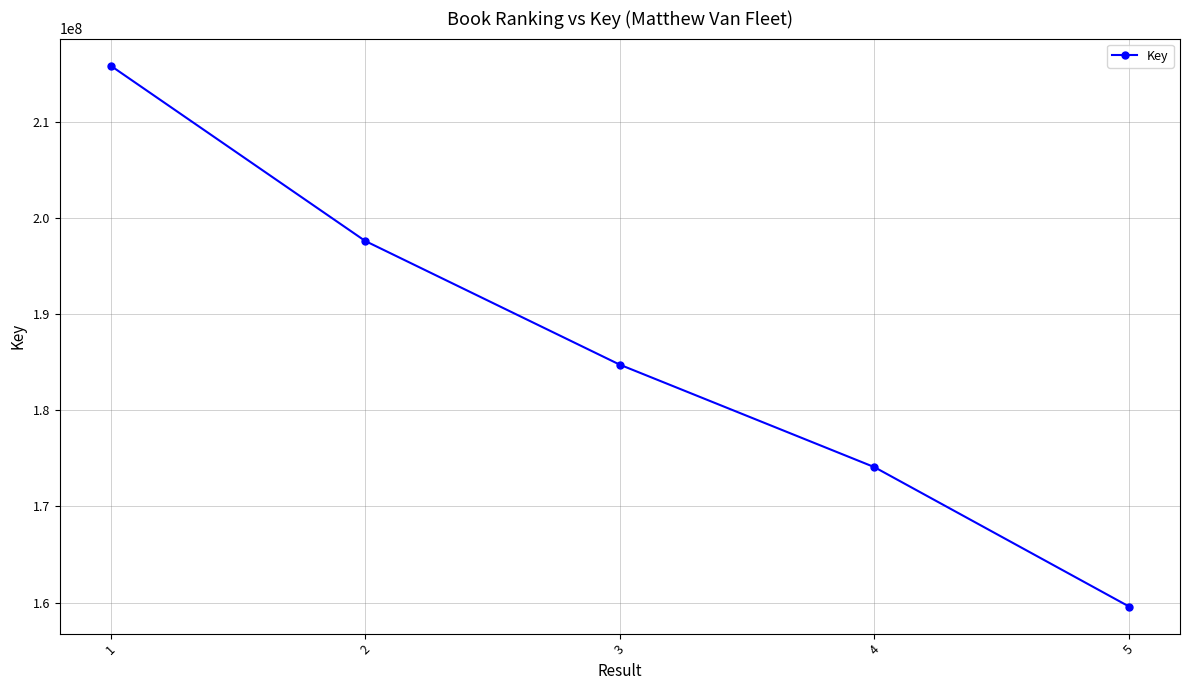

Reading left to right, list all the values displayed in this chart.

215812556	197584383	184723332	174071490	159583436